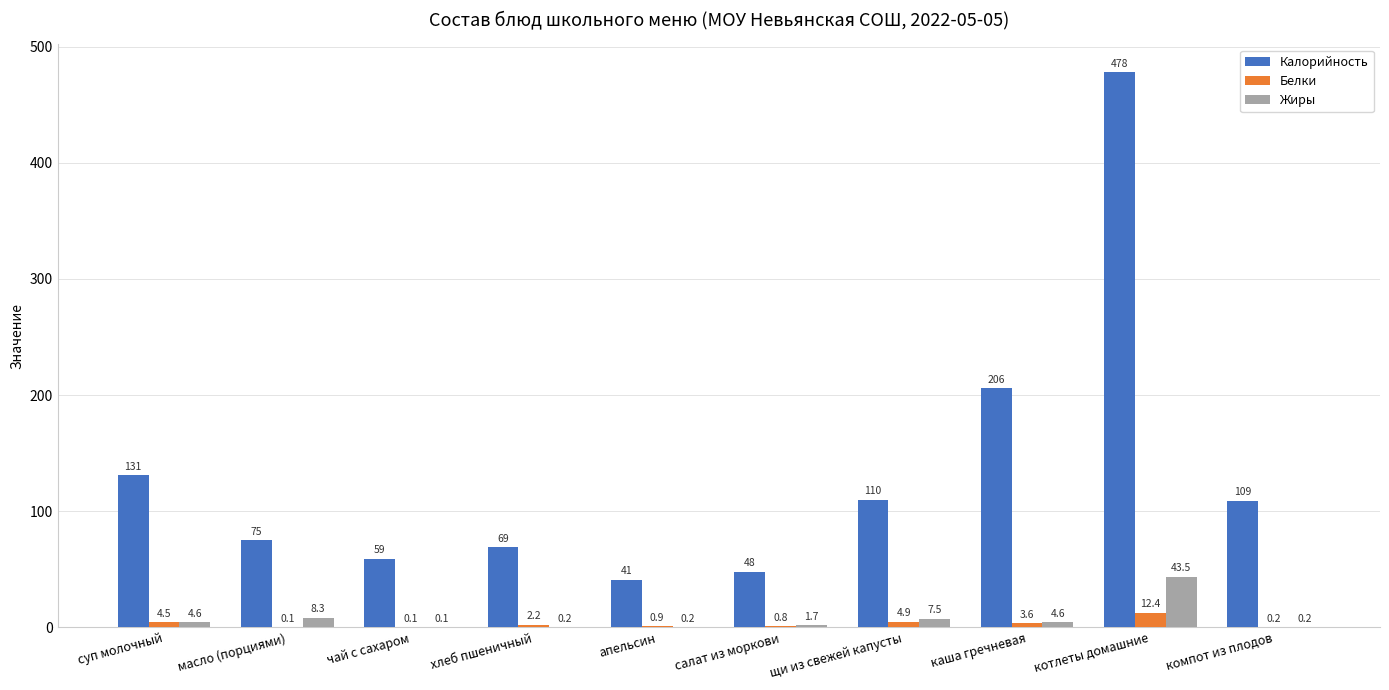

What is the approximate value of Белки at салат из моркови?

0.8